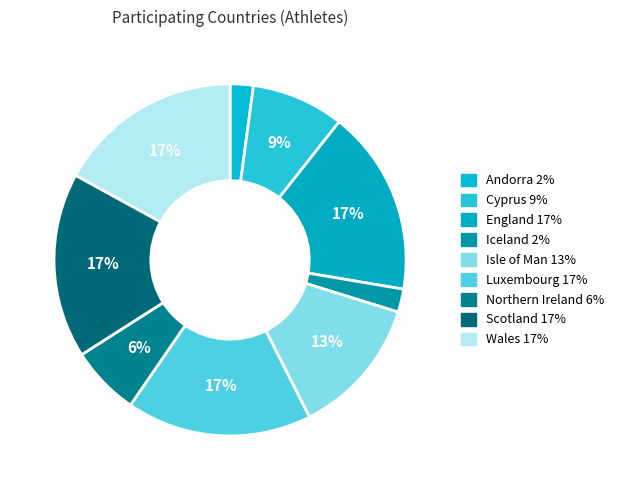

Count the number of slices in the pie.

9